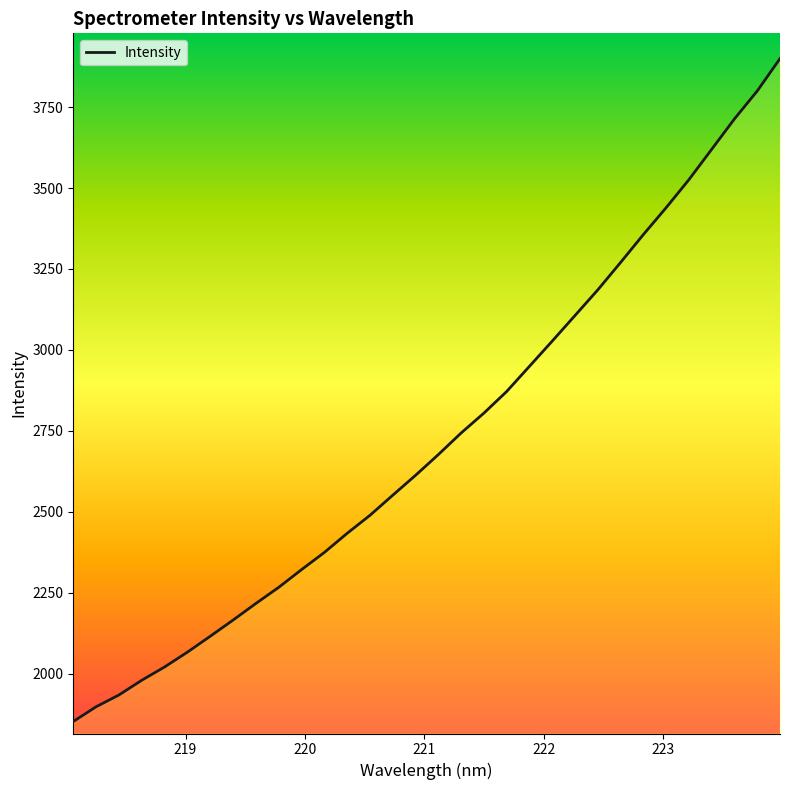

What is the difference between the maximum and minimum values?

2047.7